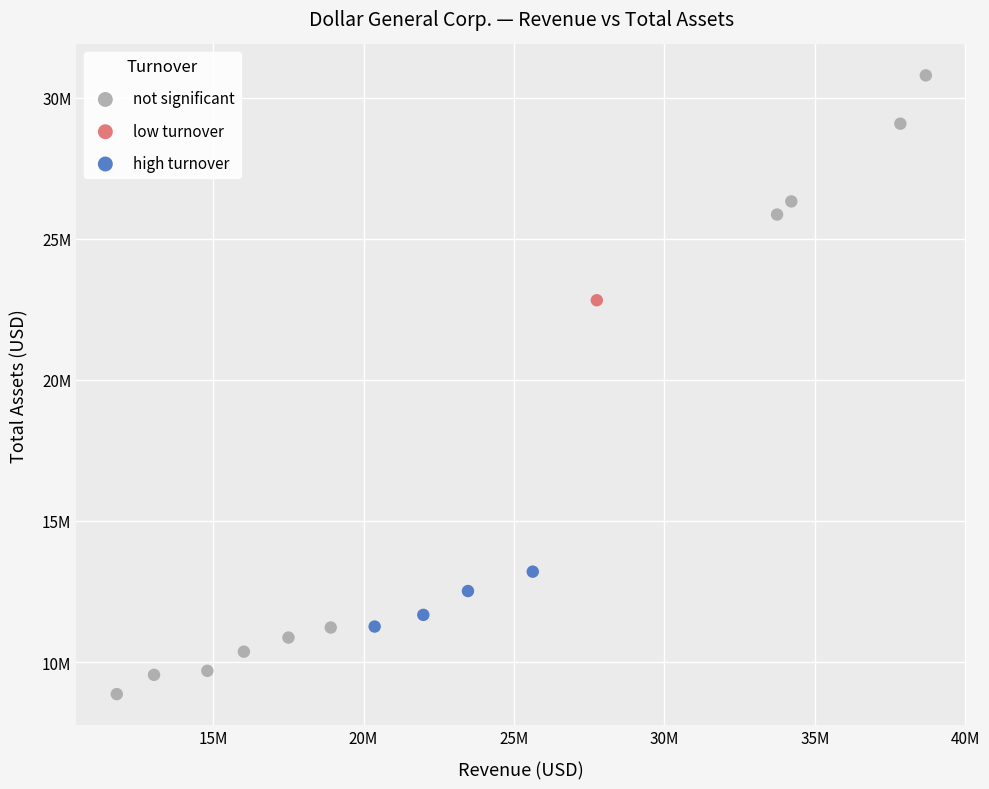

What are all the series names shown in the legend?

not significant, low turnover, high turnover